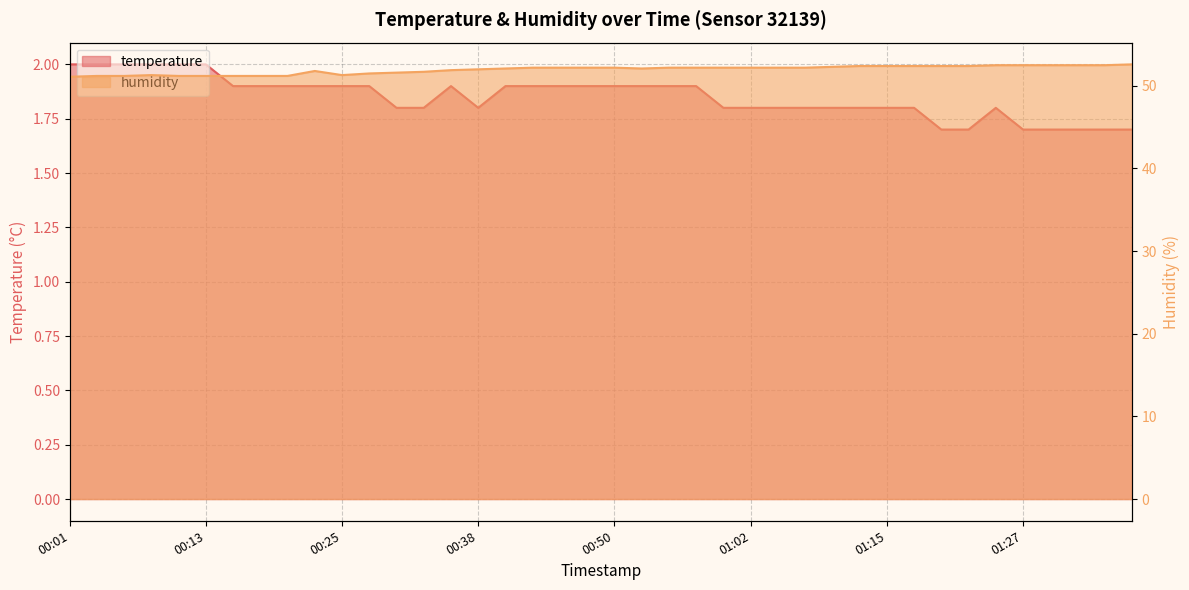

Which series changed the most between 00:13 and 00:45?

humidity